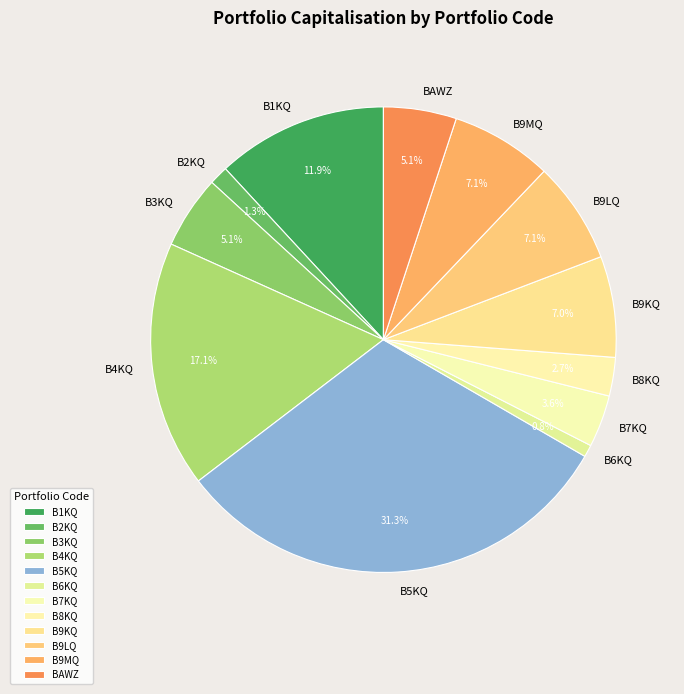

To the nearest percent, what is the difference between the largest and smallest slice percentages?

30%